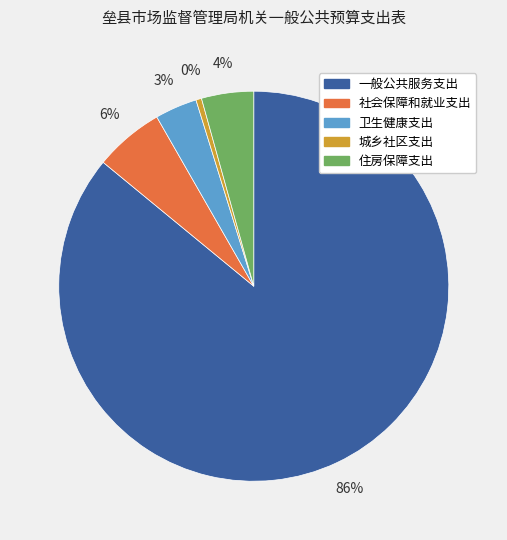

The 城乡社区支出 slice represents 7% of the pie. True or false?

False